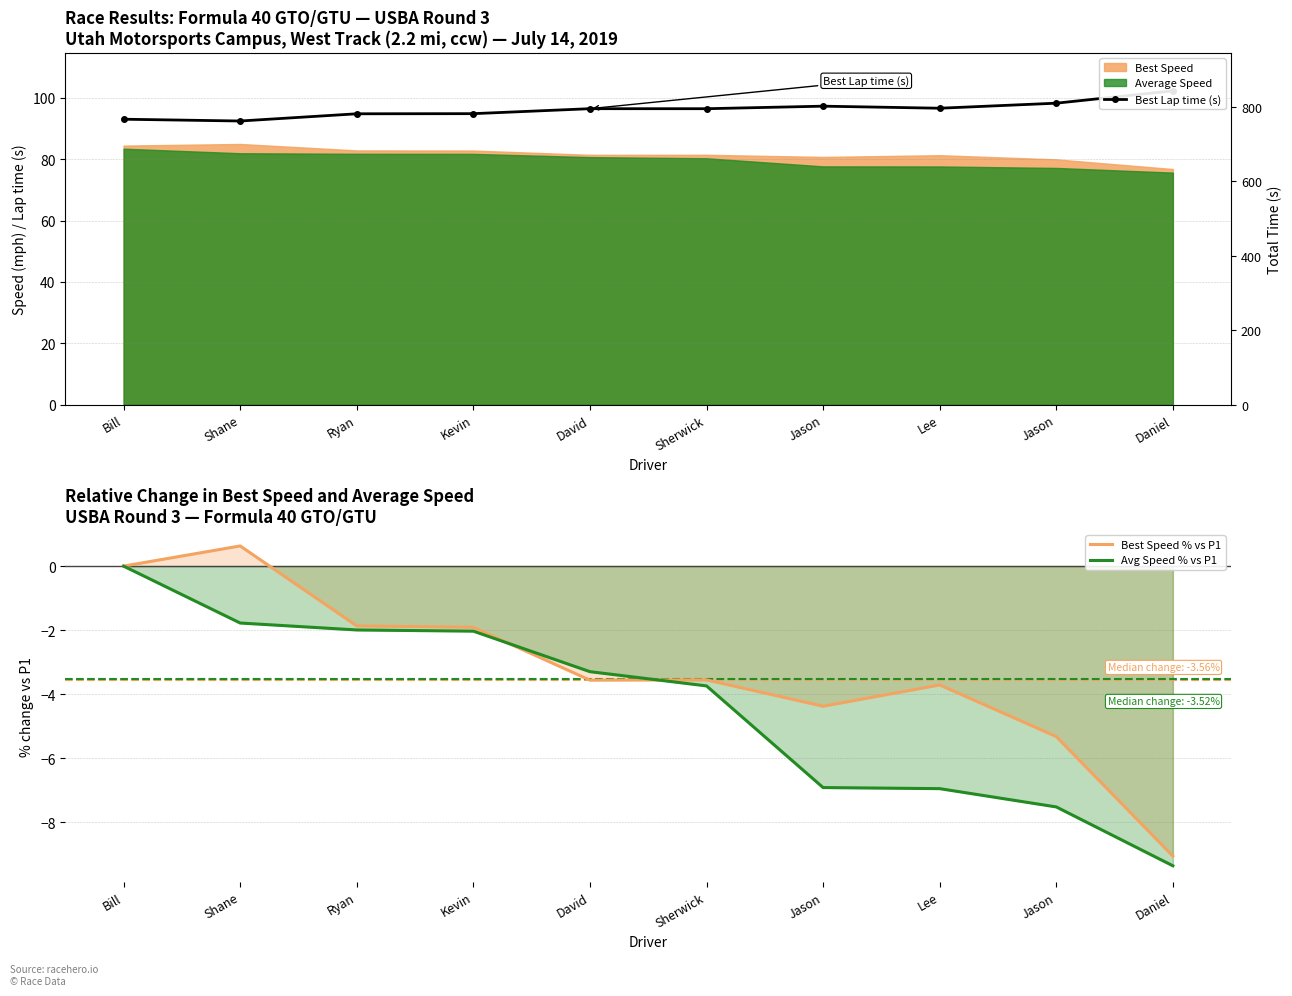

What is the total value across all series at Kevin?

90.9